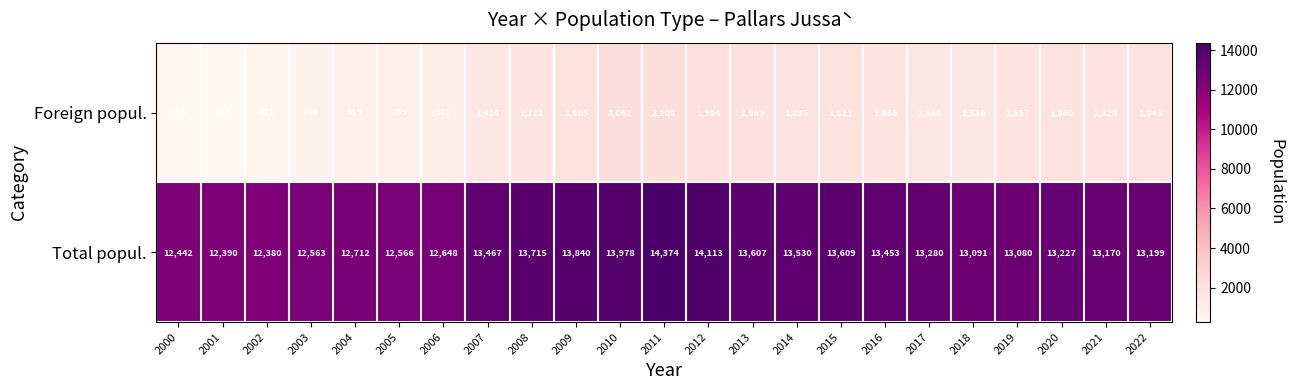

At how many categories does at least one series exceed 8831?

23